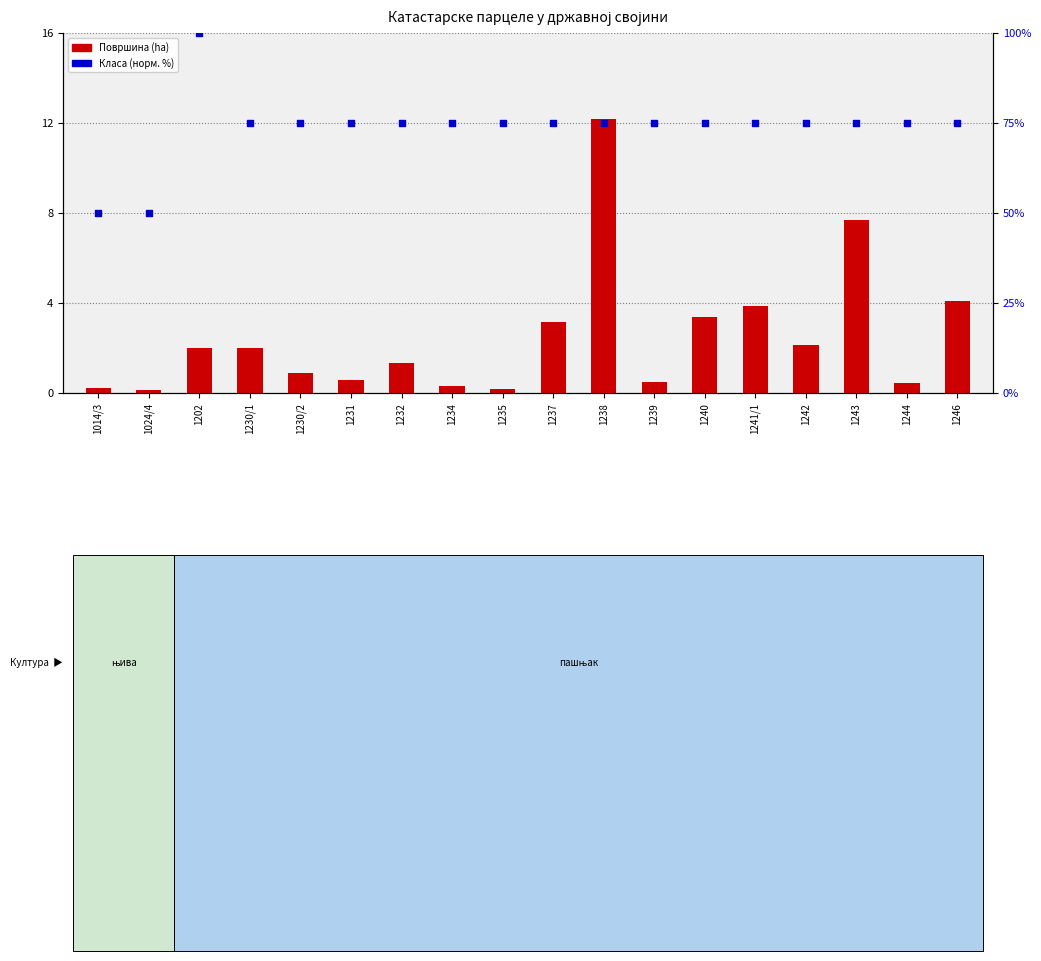

Which series contains the lowest Y value?

Површина